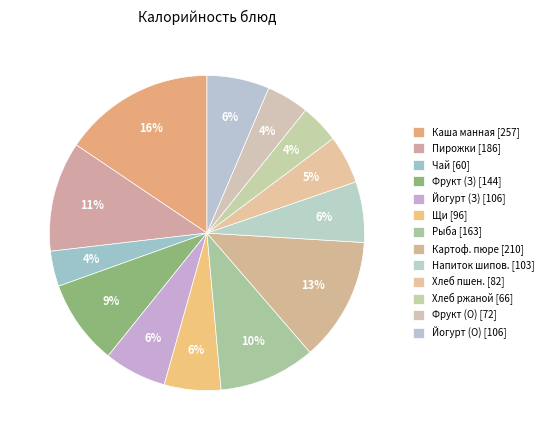

Is there a majority slice in this chart?

No